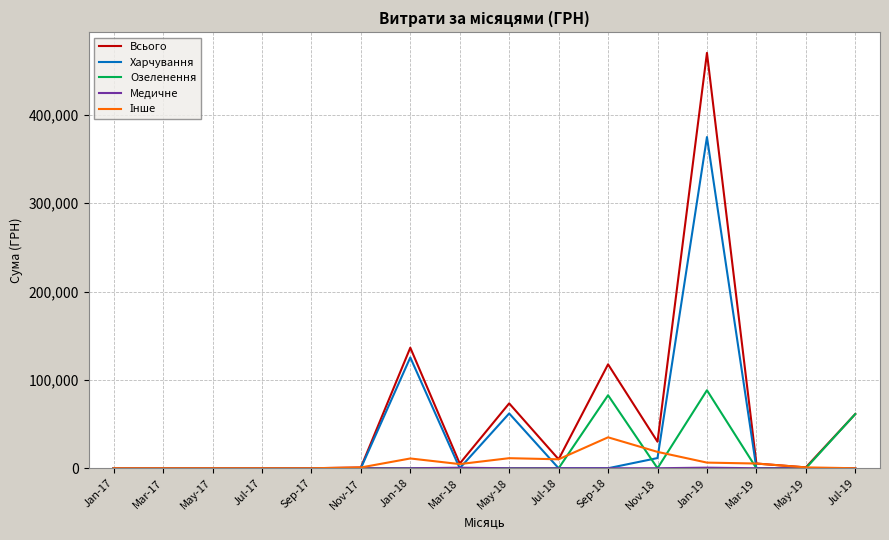

Is it true that Харчування equals -176098.4 at Nov-17?

False